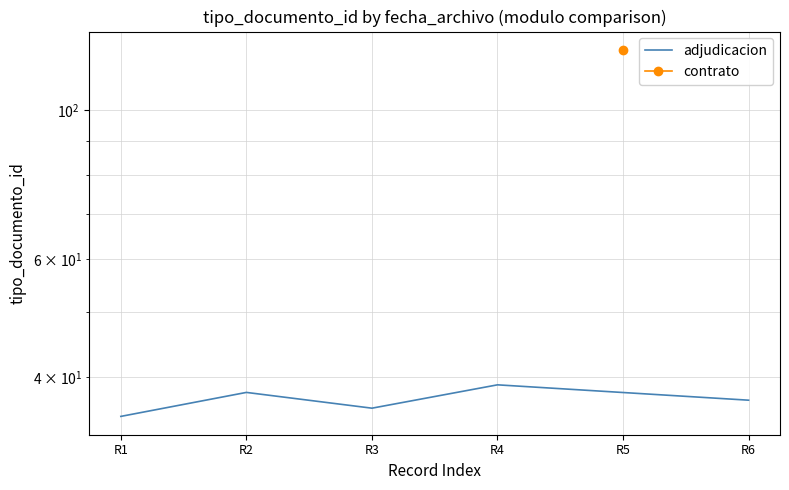

How many points are higher than both their immediate neighbors (excluding endpoints)?

2